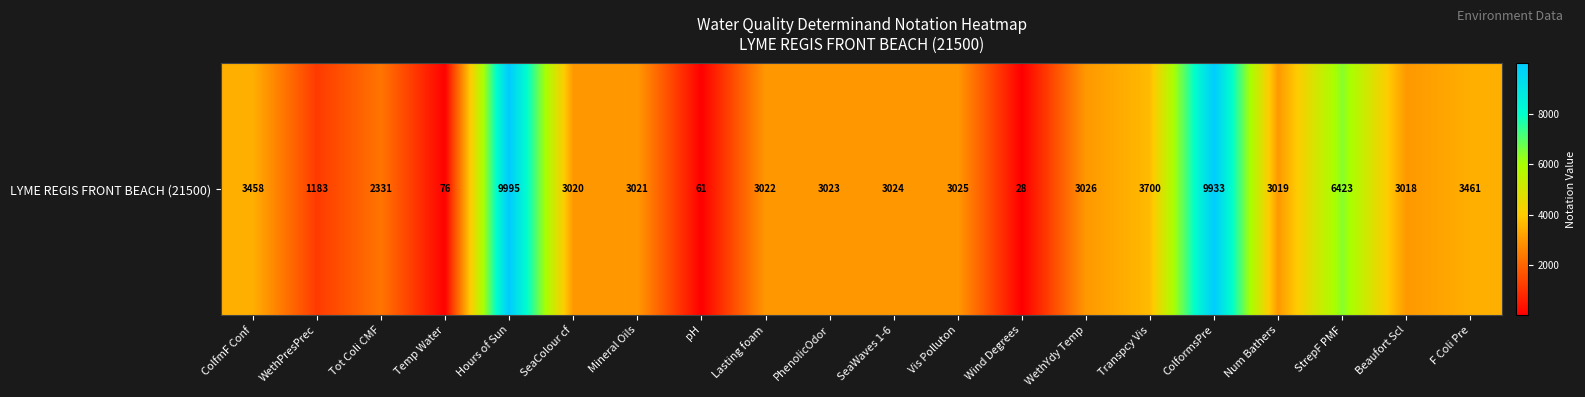

What is the approximate value at WethYdy Temp, to the nearest 100?

3000